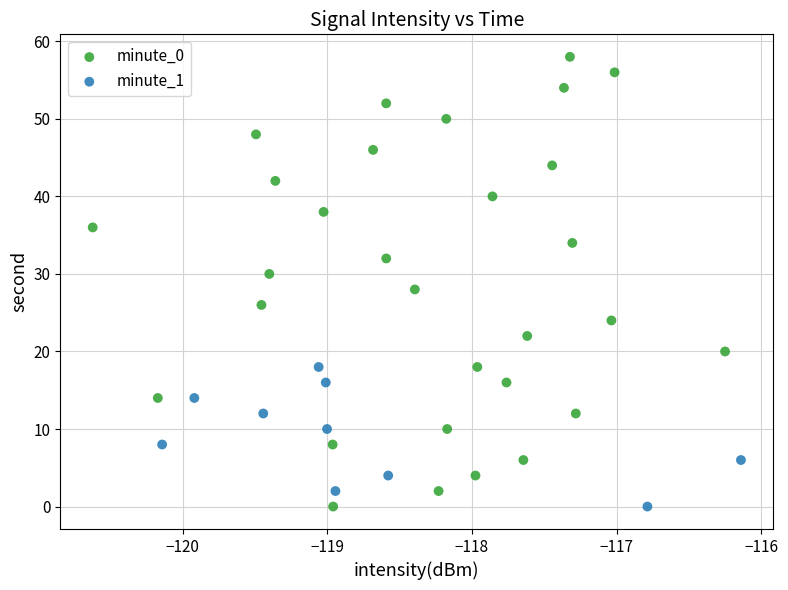

Which series contains the highest Y value?

minute_0